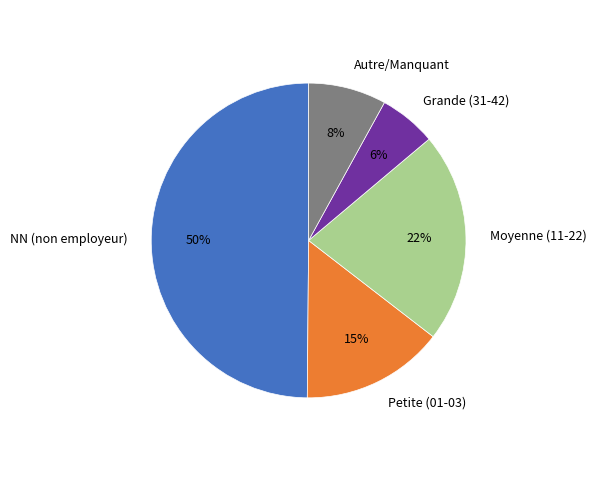

How many segments does this pie chart have?

5